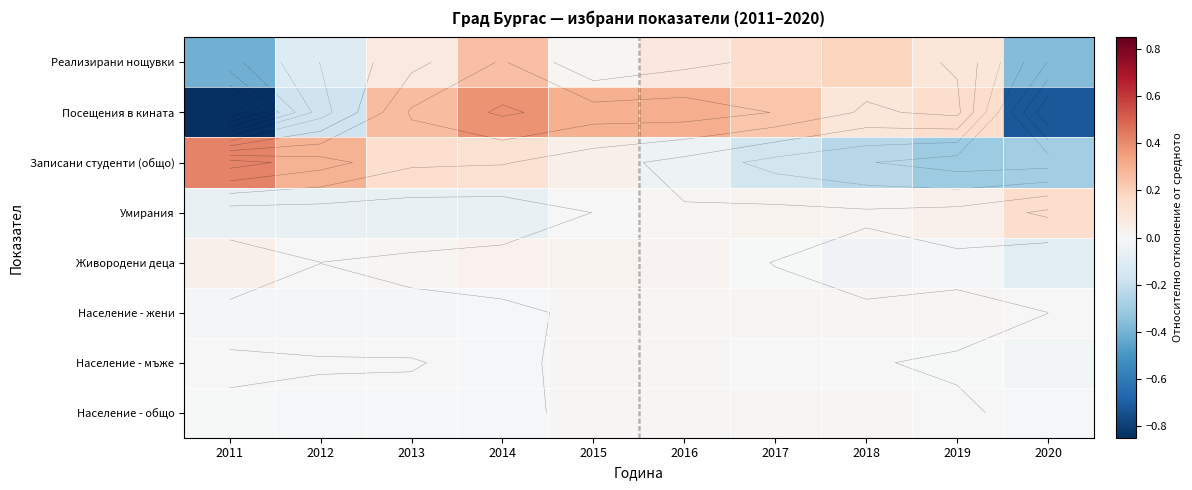

The value of Реализирани нощувки at 2013 is 0.1. True or false?

False